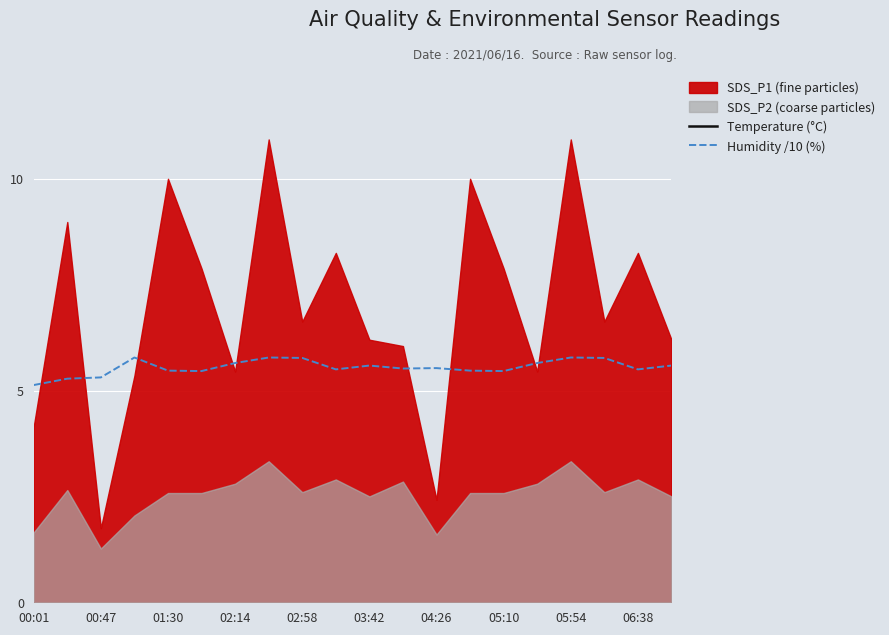

What is the minimum value for Humidity /10 (%)?

5.1